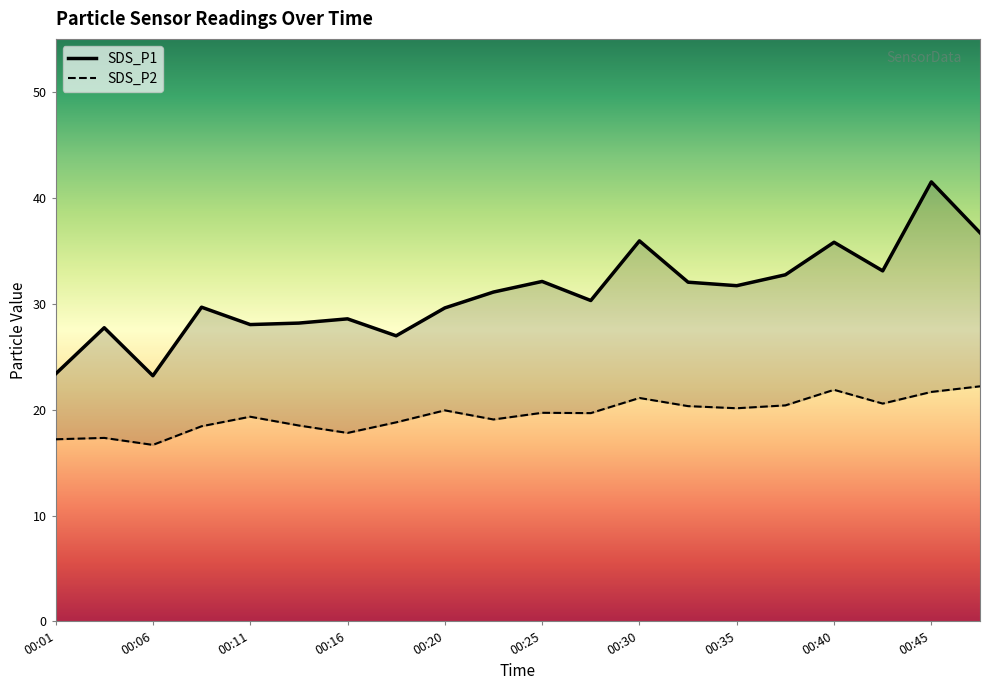

List the labels in order of SDS_P2 value, smallest first.

00:06, 00:01, 00:03, 00:16, 00:08, 00:13, 00:18, 00:23, 00:11, 00:28, 00:25, 00:20, 00:35, 00:33, 00:38, 00:42, 00:30, 00:45, 00:40, 00:47